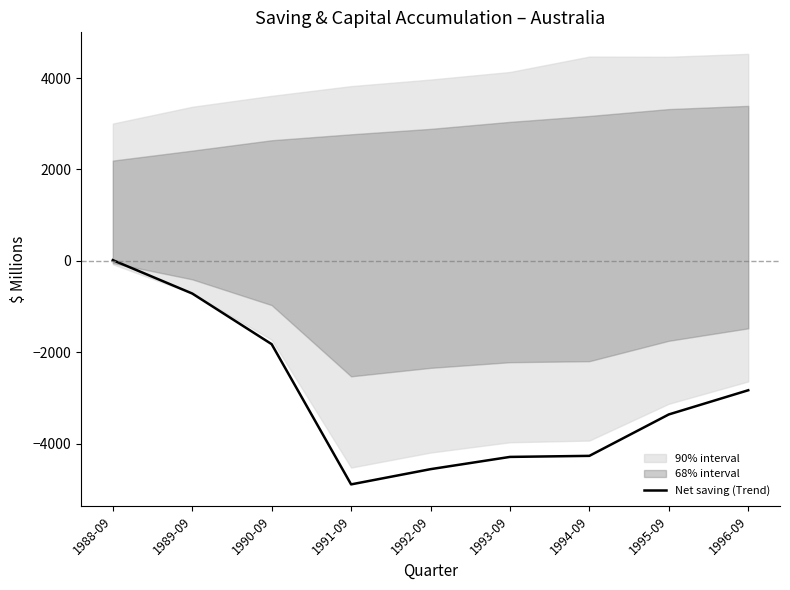

How many values exceed -3358?

4